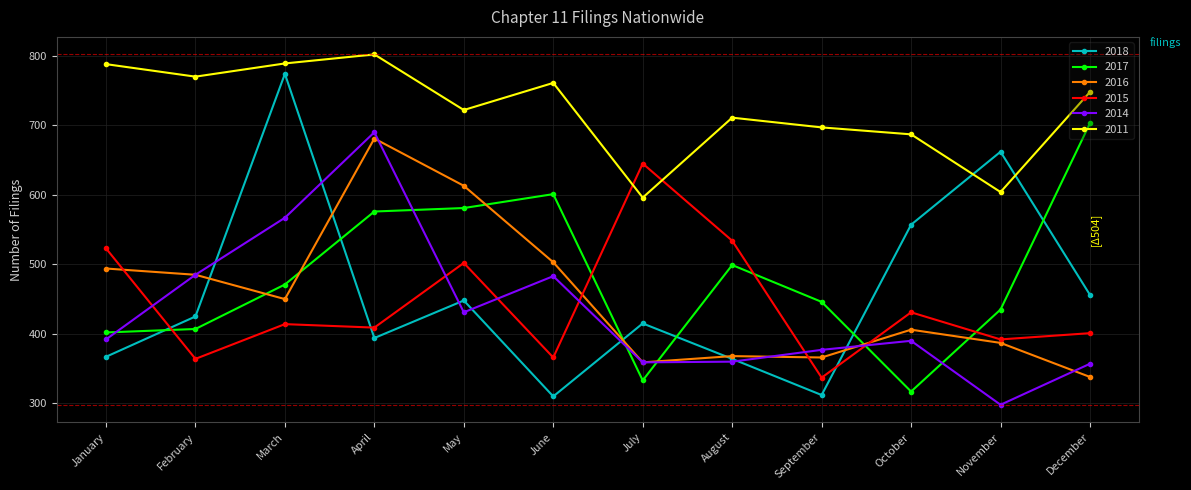

Which series has the largest total across all categories?

2011